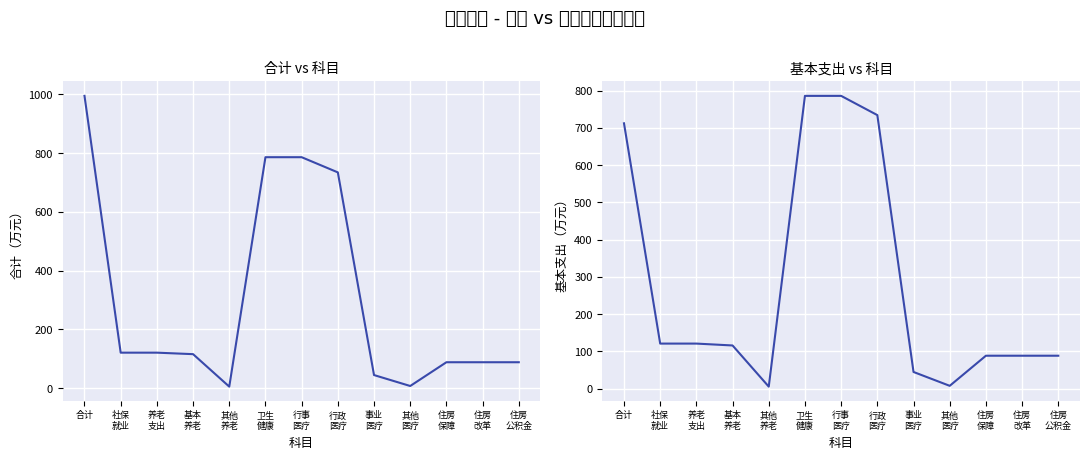

Rank the series by their maximum value, from lowest to highest.

基本支出, 合计